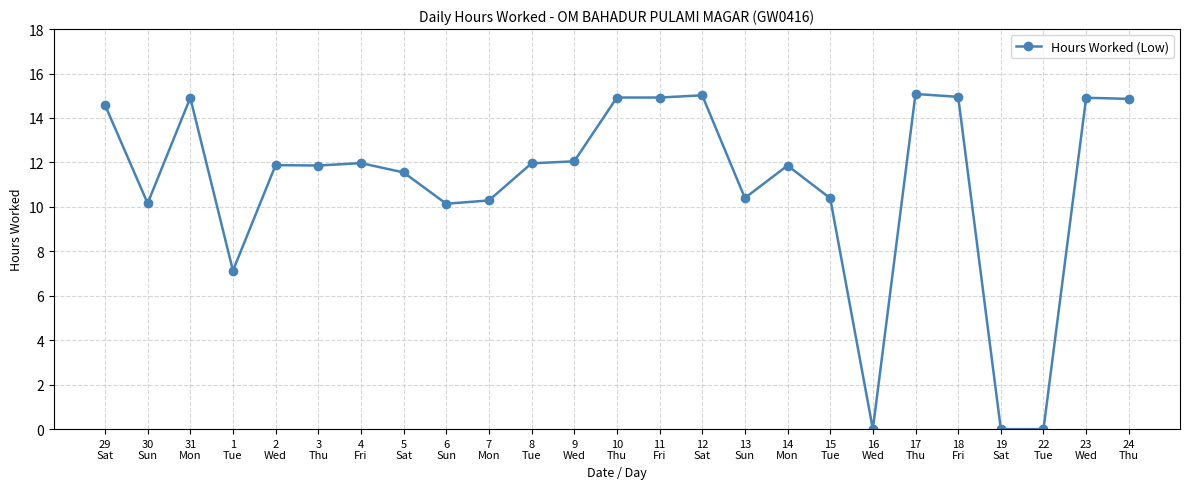

What position from the left is 23
Wed?

24